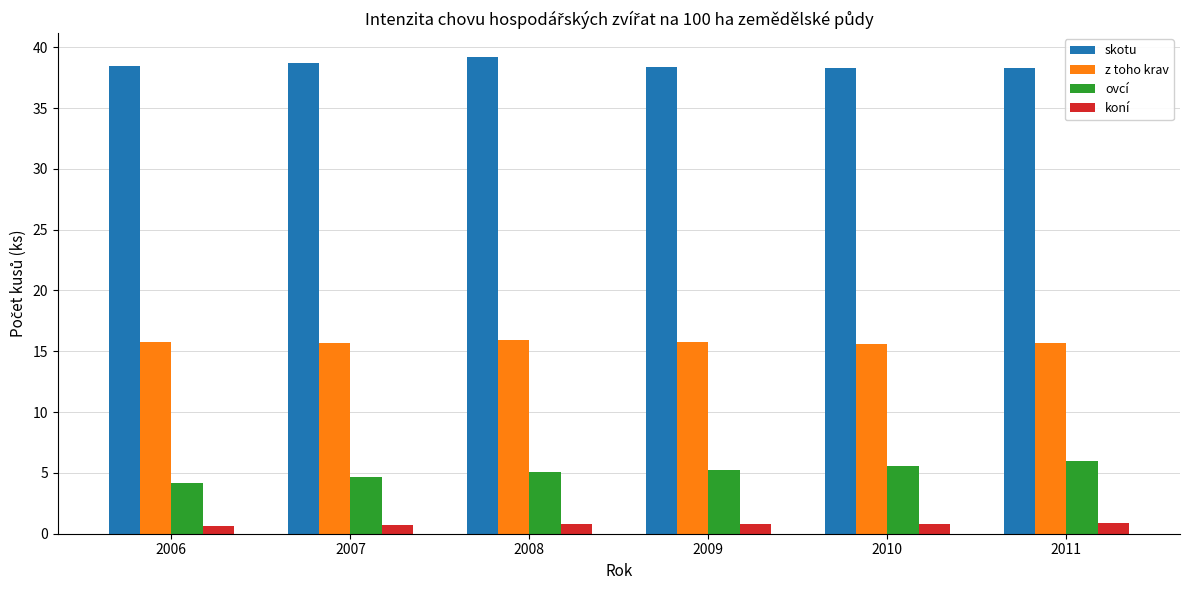

At 2009, list the series in order from largest to smallest.

skotu, z toho krav, ovcí, koní